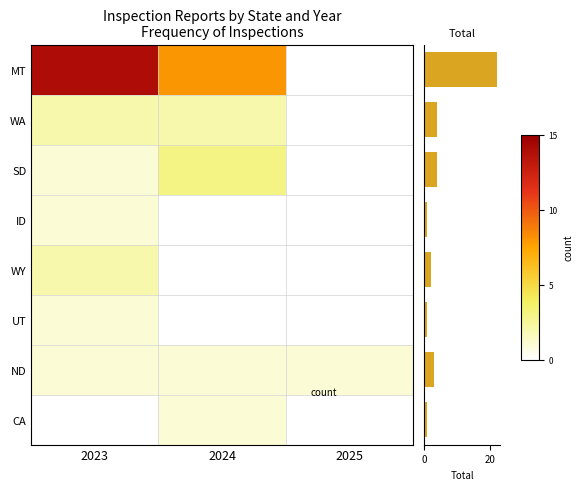

What is the total value across all series at ND?

3